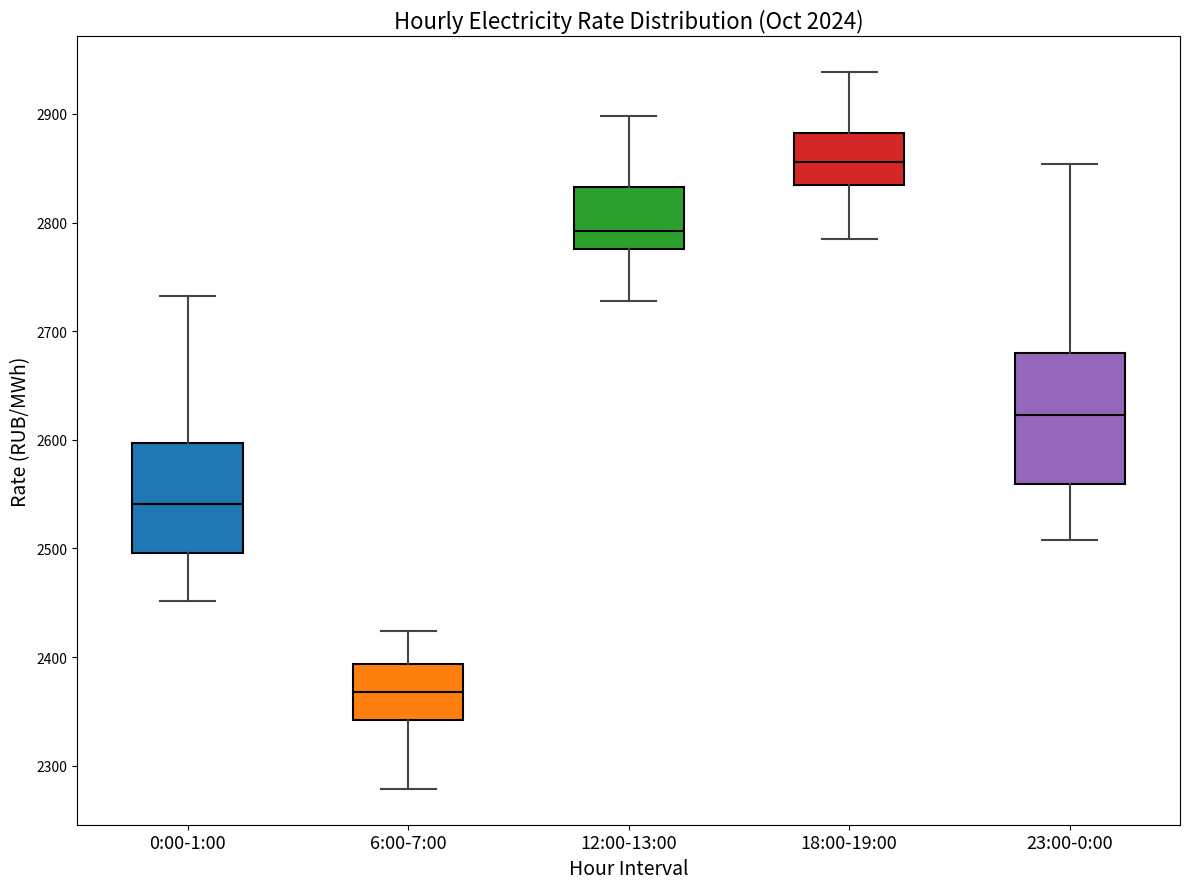

Reading left to right, read every box against the y-axis: the position of its median line, the range the box covers, and the ends of its whiskers. The values are not printed on the chart, so give them approximately, as read against the axis.

0:00-1:00: median 2540, box 2500 to 2600, whiskers 2450 to 2730
6:00-7:00: median 2370, box 2340 to 2390, whiskers 2280 to 2420
12:00-13:00: median 2790, box 2780 to 2830, whiskers 2730 to 2900
18:00-19:00: median 2860, box 2830 to 2880, whiskers 2780 to 2940
23:00-0:00: median 2620, box 2560 to 2680, whiskers 2510 to 2850